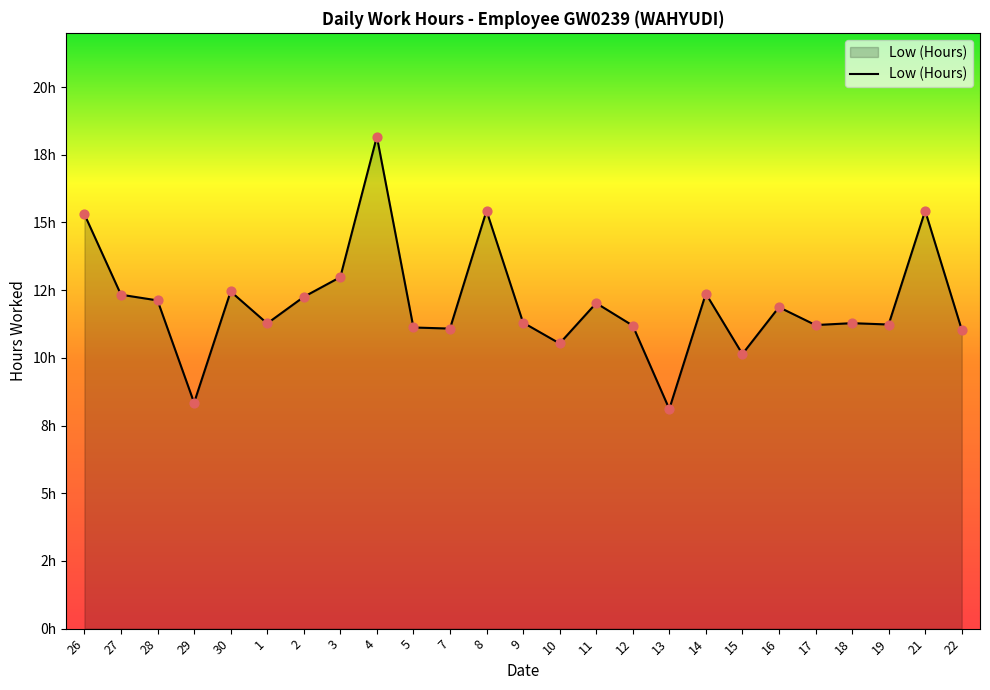

What is the change in value from 28 to 9?

-0.8